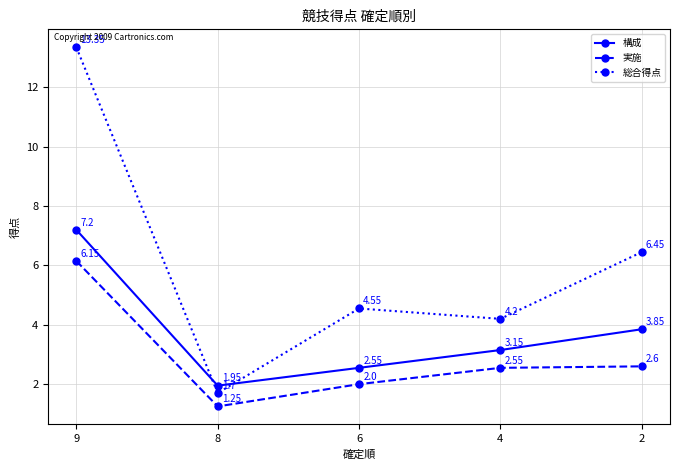

Does the chart display data point markers on the line(s)?

Yes